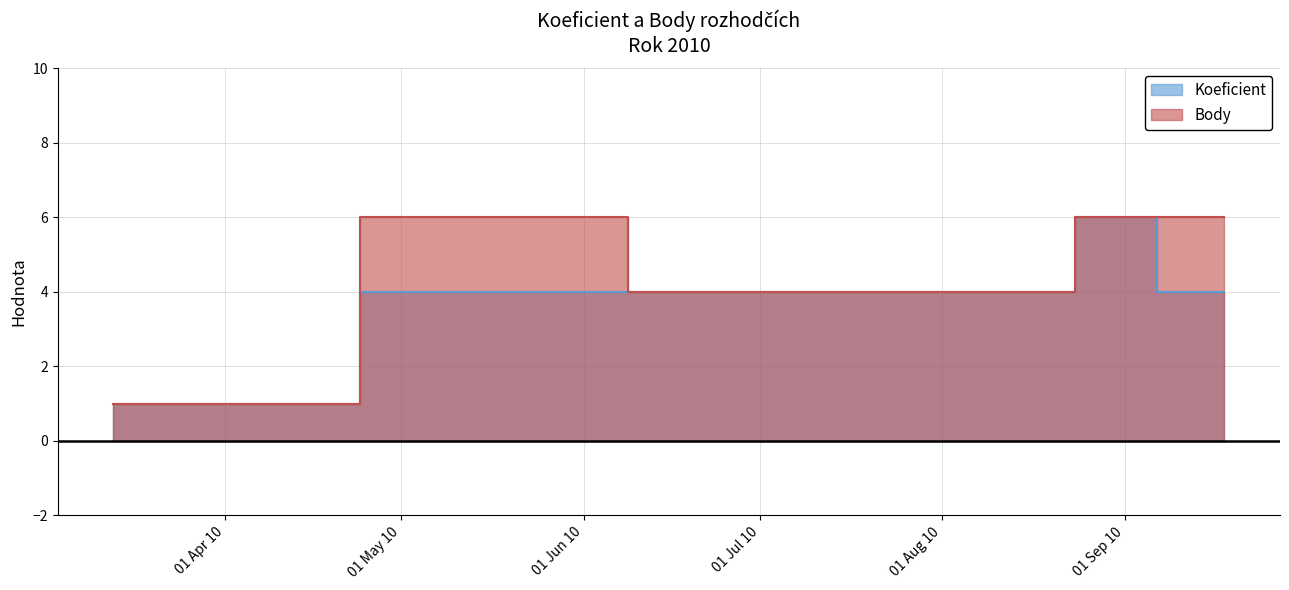

True or false: Koeficient and Body cross at least once.

False